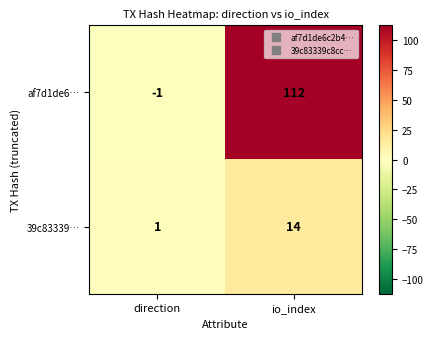

At which category is the sum across all series the highest?

io_index